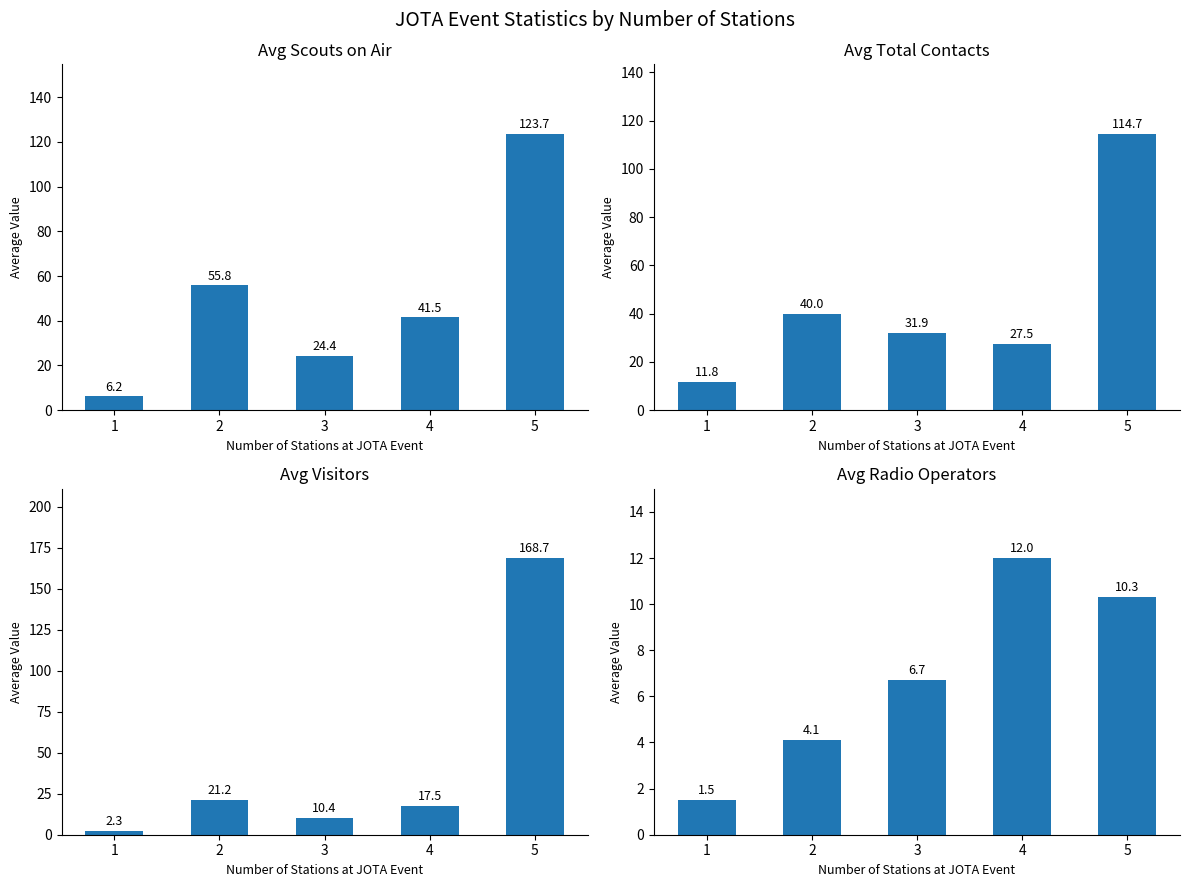

List the labels in order of Avg Total Contacts value, smallest first.

1, 4, 3, 2, 5